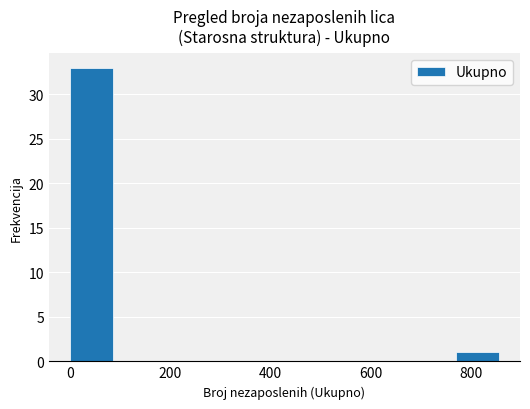

Over which range of the x-axis is the bar tallest?

0 to 80